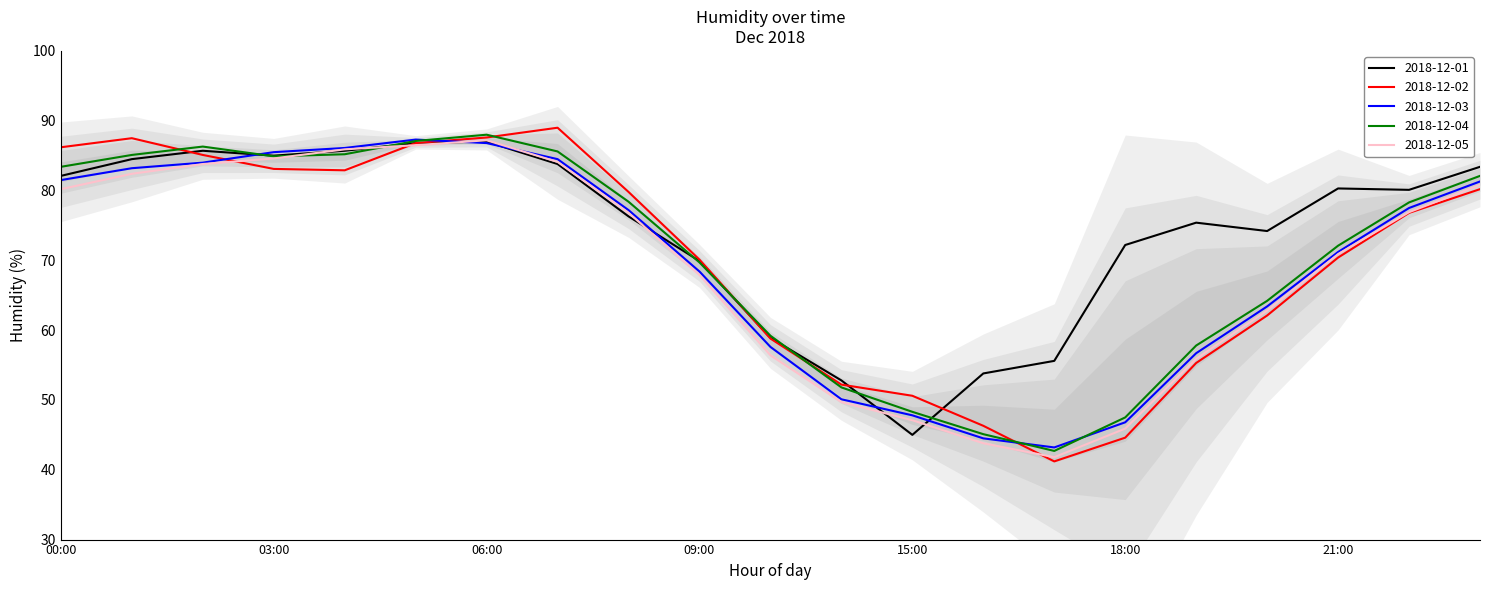

Reading left to right, what are all the values shown in this chart?

2018-12-01: 82.1	84.5	85.7	85.0	85.7	86.8	87.0	83.8	76.3	69.9	58.9	52.8	45.0	53.8	55.6	72.2	75.4	74.2	80.3	80.1	83.4
2018-12-02: 86.2	87.5	85.1	83.1	82.9	86.8	87.6	89.0	79.8	70.1	58.8	52.2	50.6	46.3	41.2	44.6	55.3	62.1	70.4	76.8	80.2
2018-12-03: 81.5	83.2	84.0	85.5	86.1	87.3	86.8	84.5	77.2	68.4	57.6	50.1	47.8	44.5	43.2	46.8	56.7	63.4	71.2	77.5	81.3
2018-12-04: 83.4	85.1	86.3	84.9	85.2	87.1	88.0	85.6	78.4	69.7	59.2	51.8	48.3	45.1	42.7	47.5	57.8	64.2	72.1	78.3	82.1
2018-12-05: 80.2	82.4	83.8	84.6	85.9	86.5	87.2	84.1	76.8	67.9	56.4	49.7	47.1	43.8	41.8	45.9	55.9	62.8	70.9	76.9	80.8